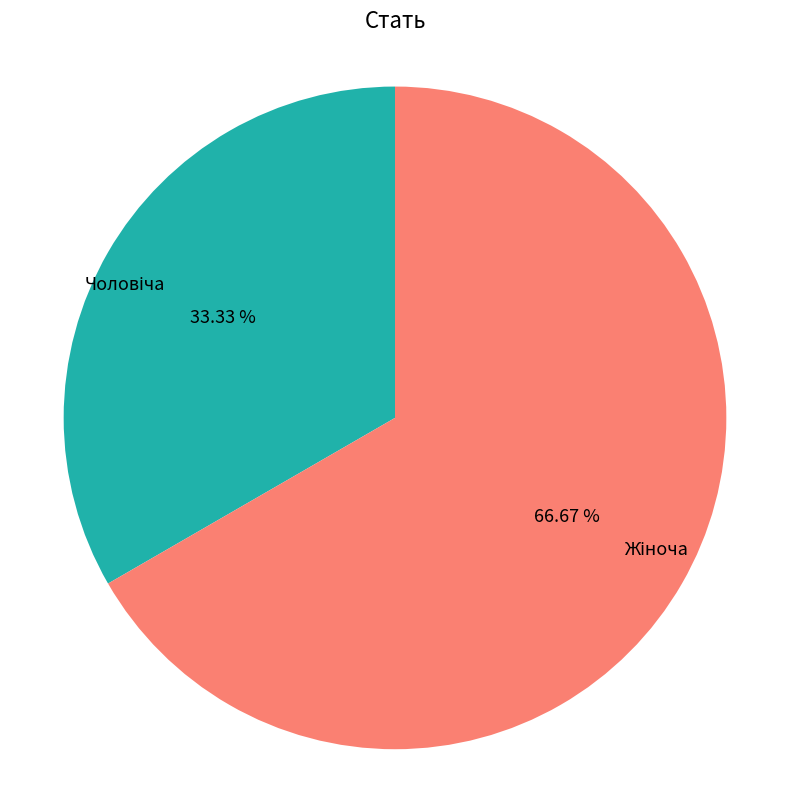

Is there a majority slice in this chart?

Yes